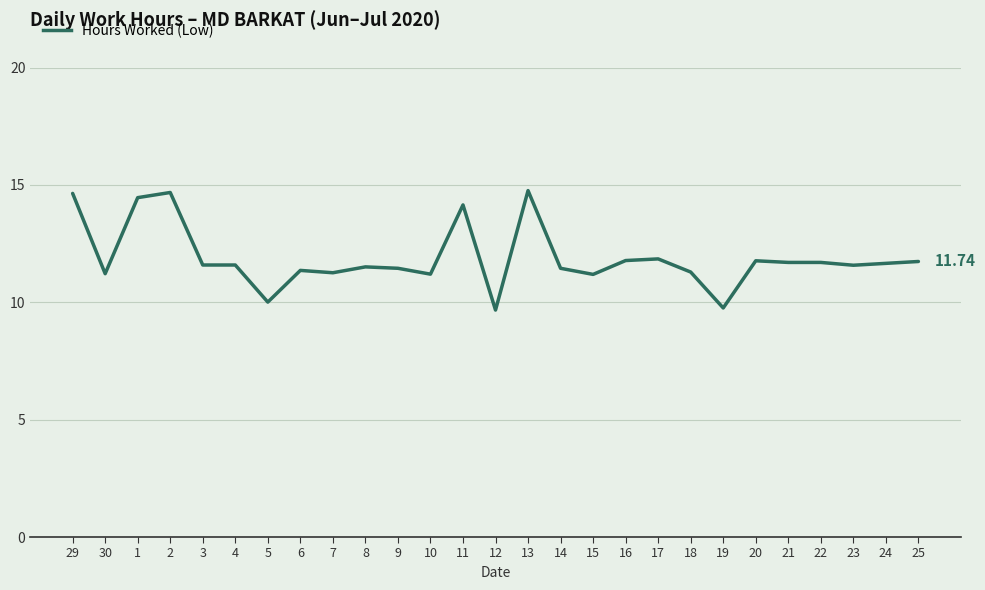

What is the difference between the values at 7 and 2?

3.4